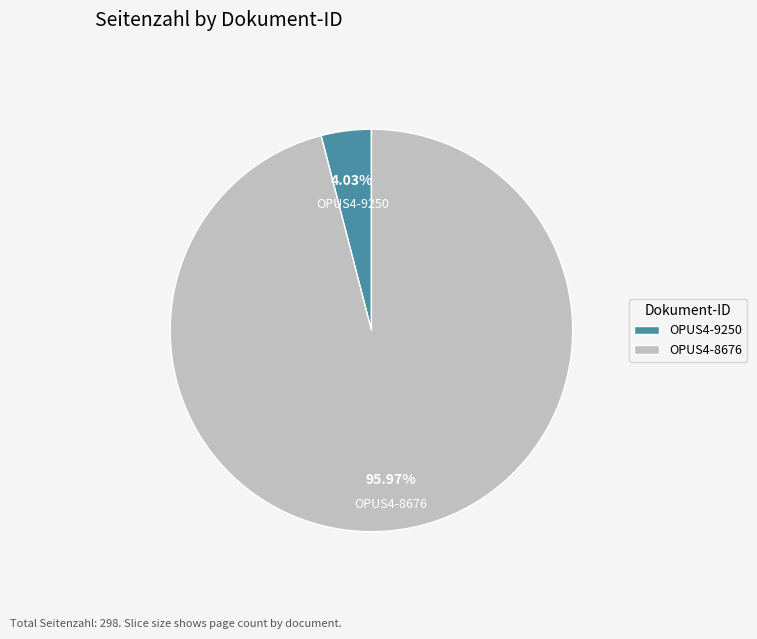

Rank the categories by value from highest to lowest.

OPUS4-8676, OPUS4-9250